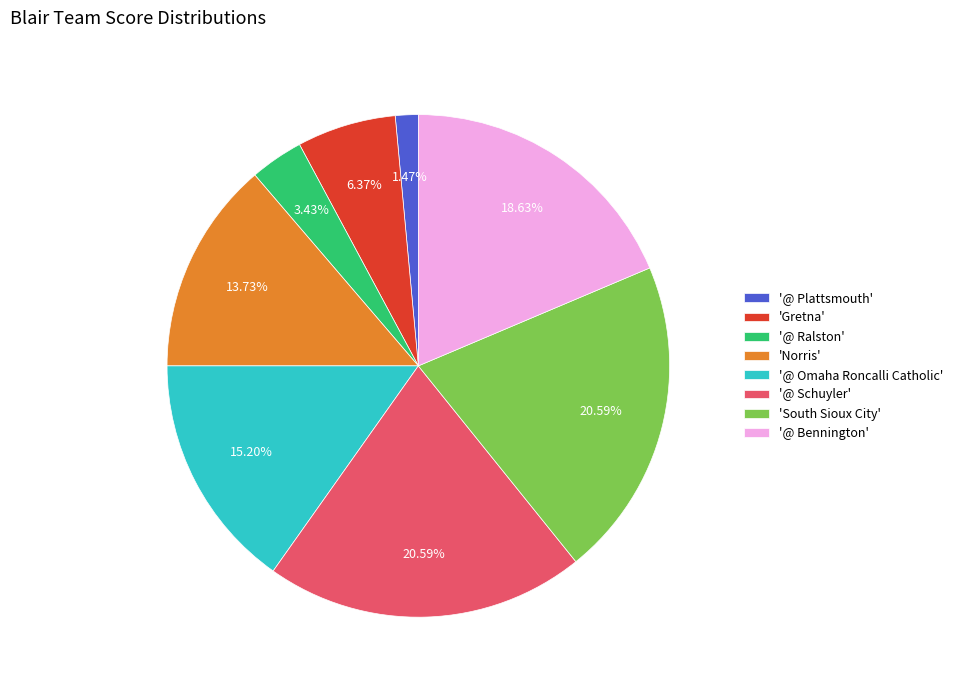

What is the smallest slice in the pie chart?

'@ Plattsmouth'